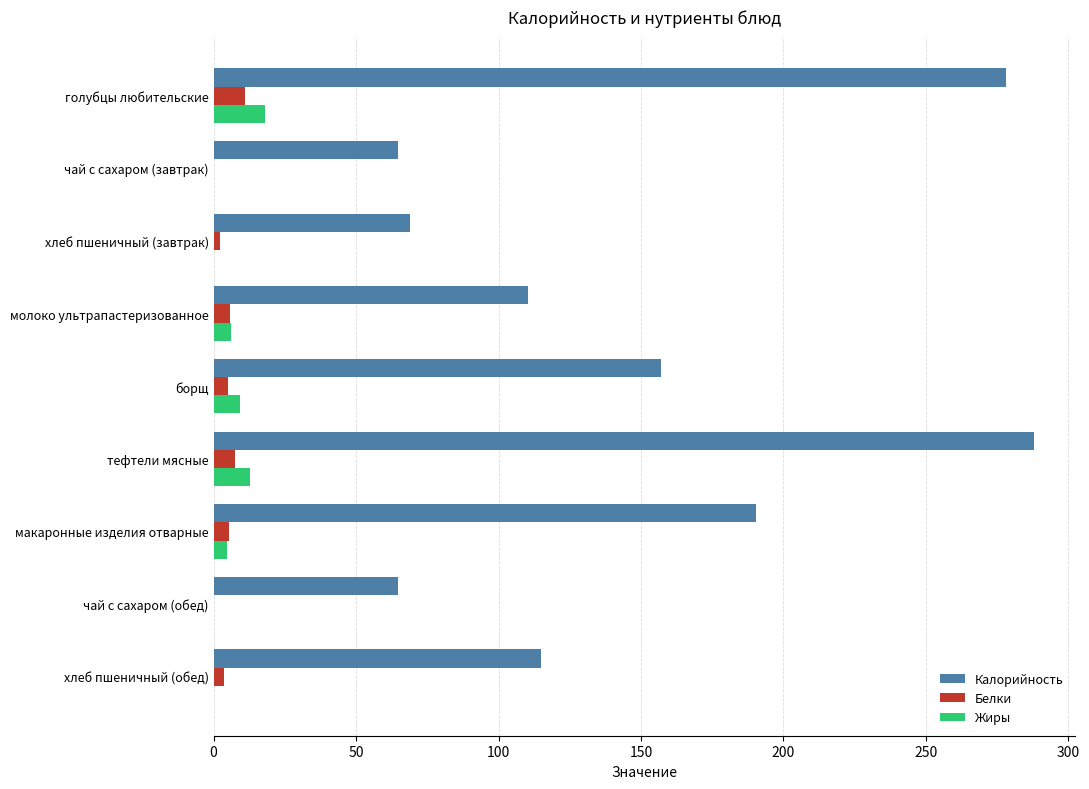

Read the Калорийность value at тефтели мясные.

288.0